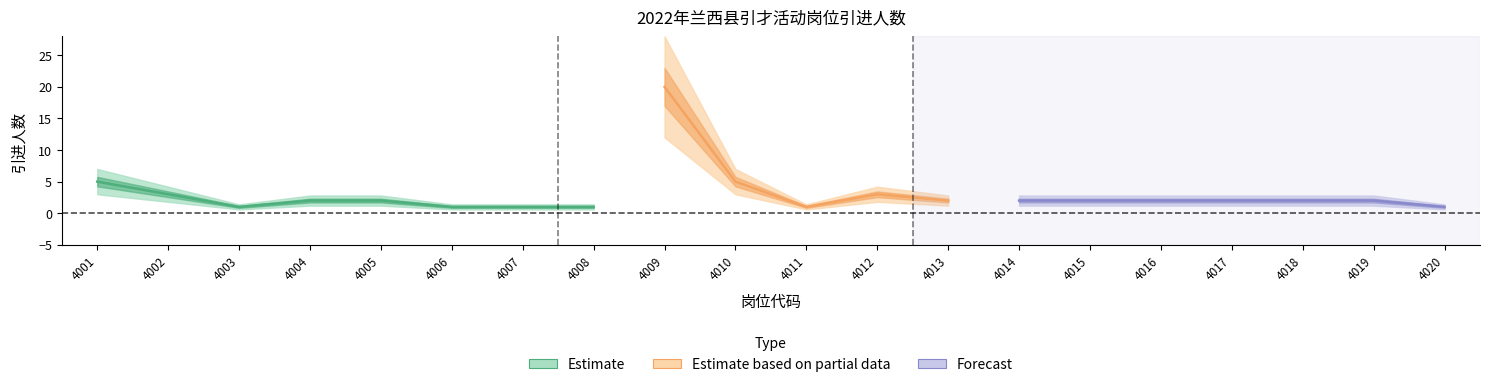

What is the spread (max minus min) of values at 4002?

1